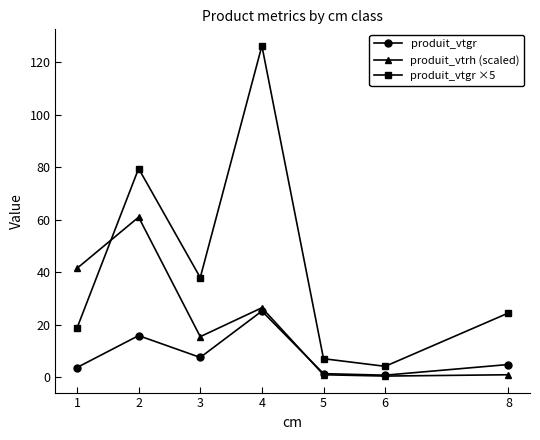

True or false: produit_vtgr ×5 has a value of 11.1 at 1.

False